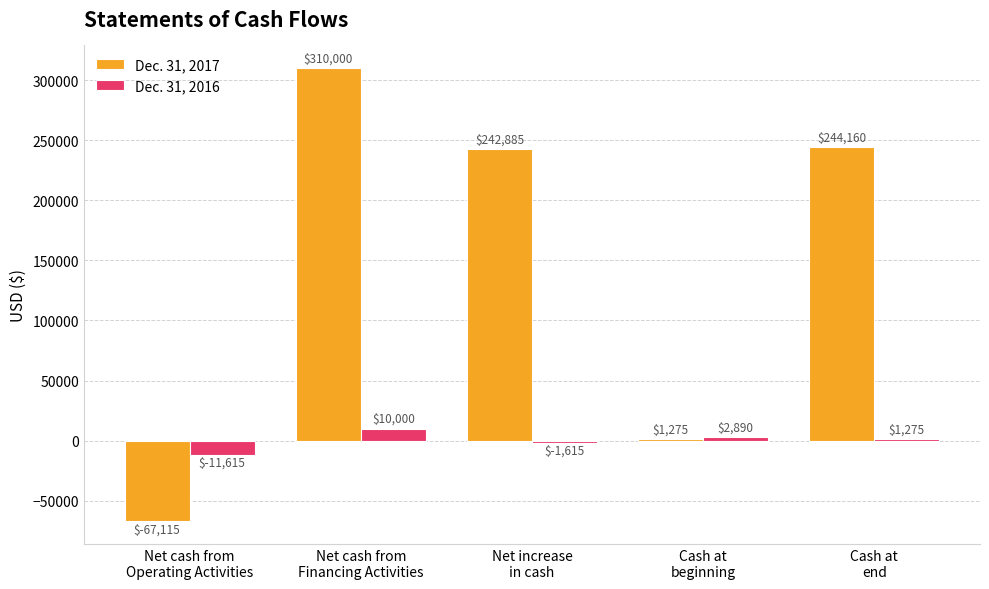

At which category is the sum across all series the highest?

Net cash from
Financing Activities